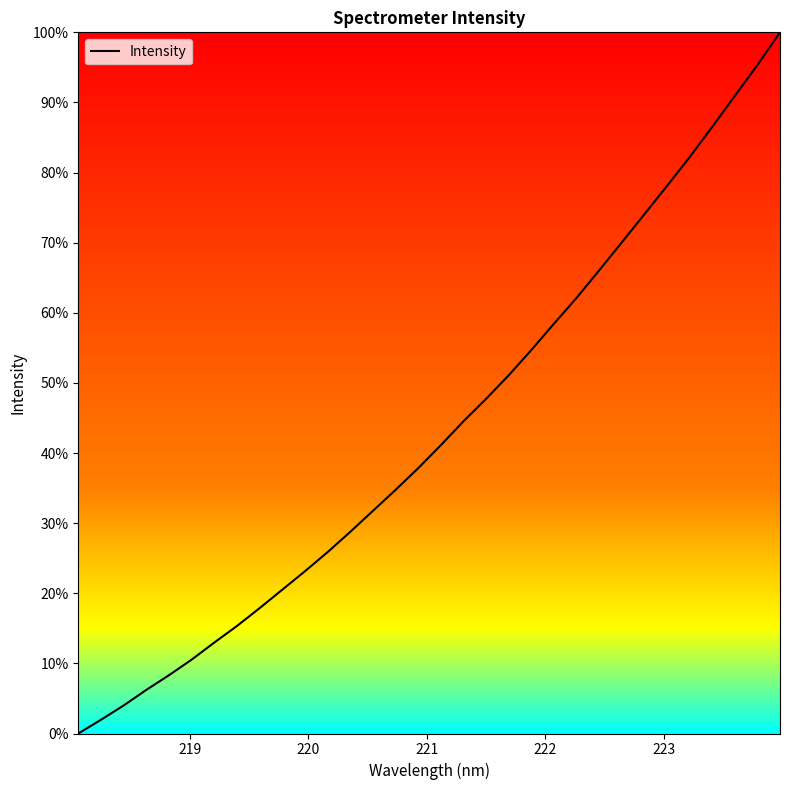

What is the maximum value shown in the chart?

100.0